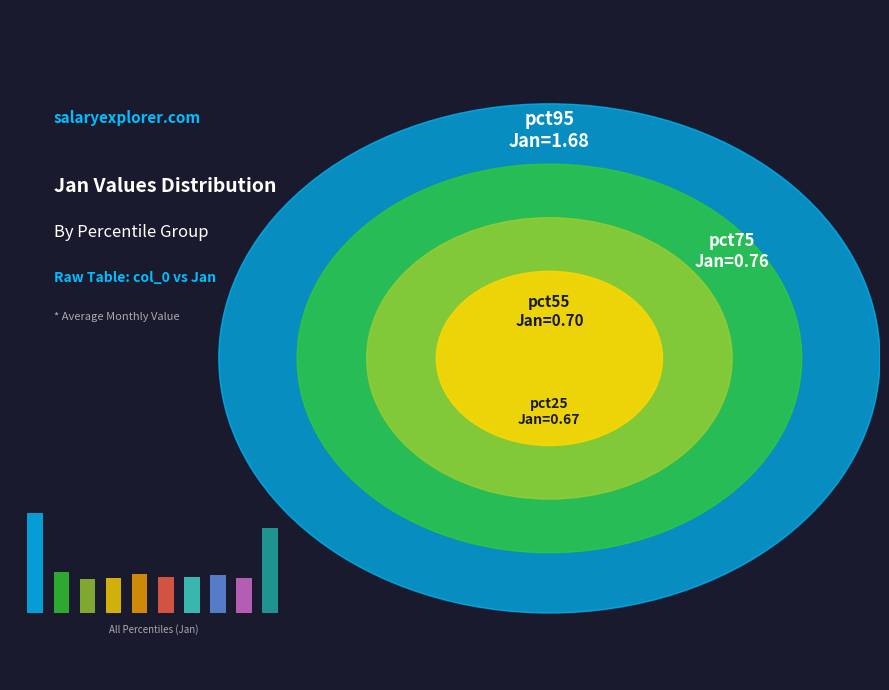

Which category has the smallest portion of the pie?

pct25